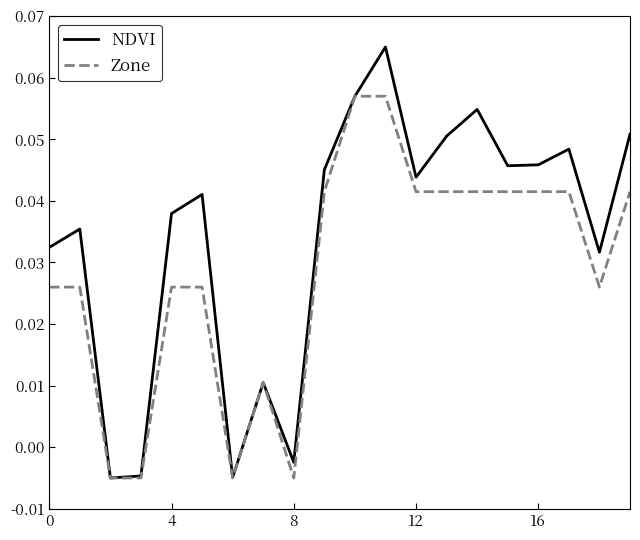

Which series has the widest spread of values?

NDVI